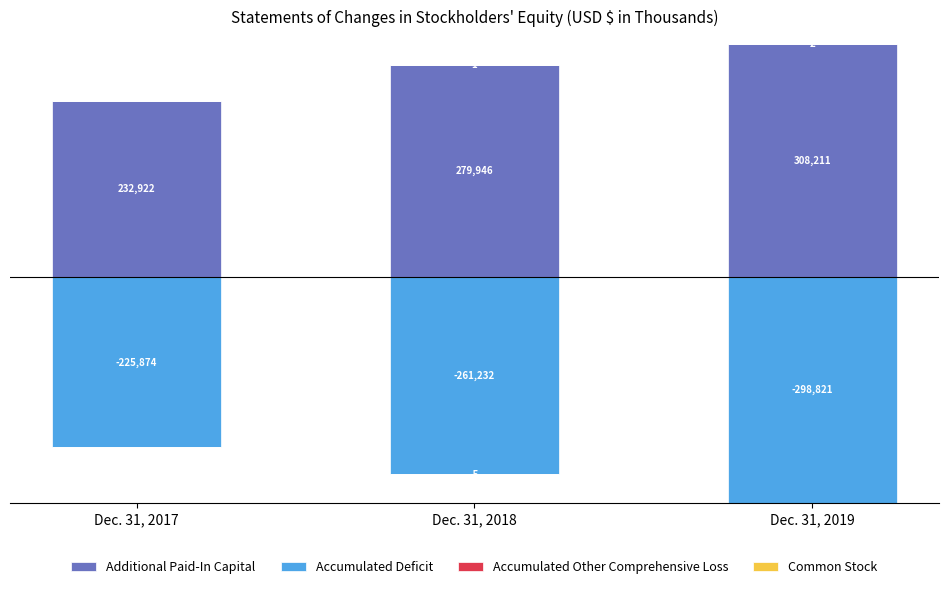

List the labels in order of Accumulated Deficit value, largest first.

Dec. 31, 2017, Dec. 31, 2018, Dec. 31, 2019